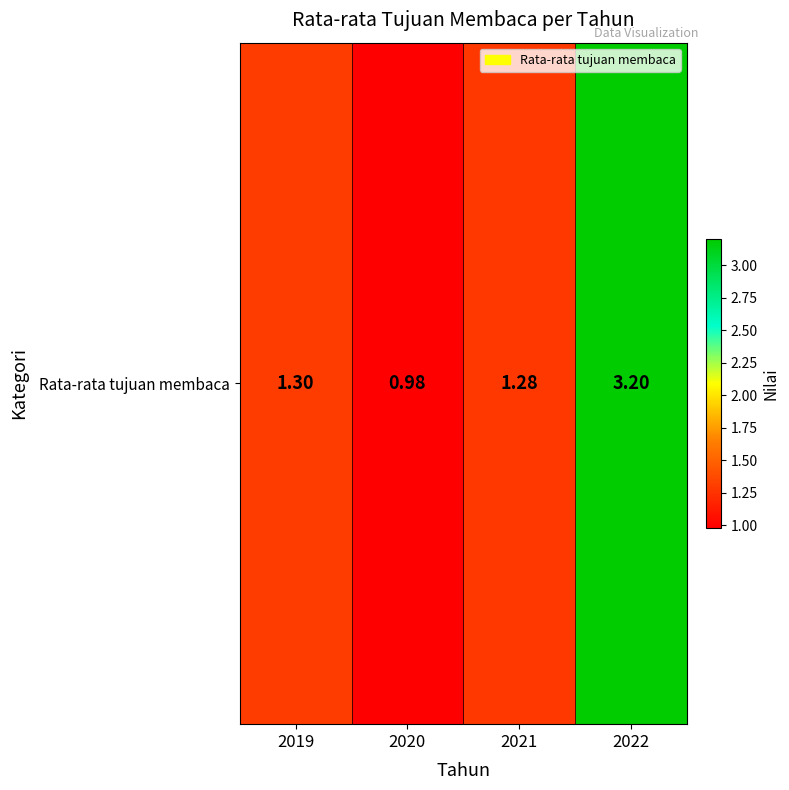

What is the change in value from 2020 to 2021?

+0.3